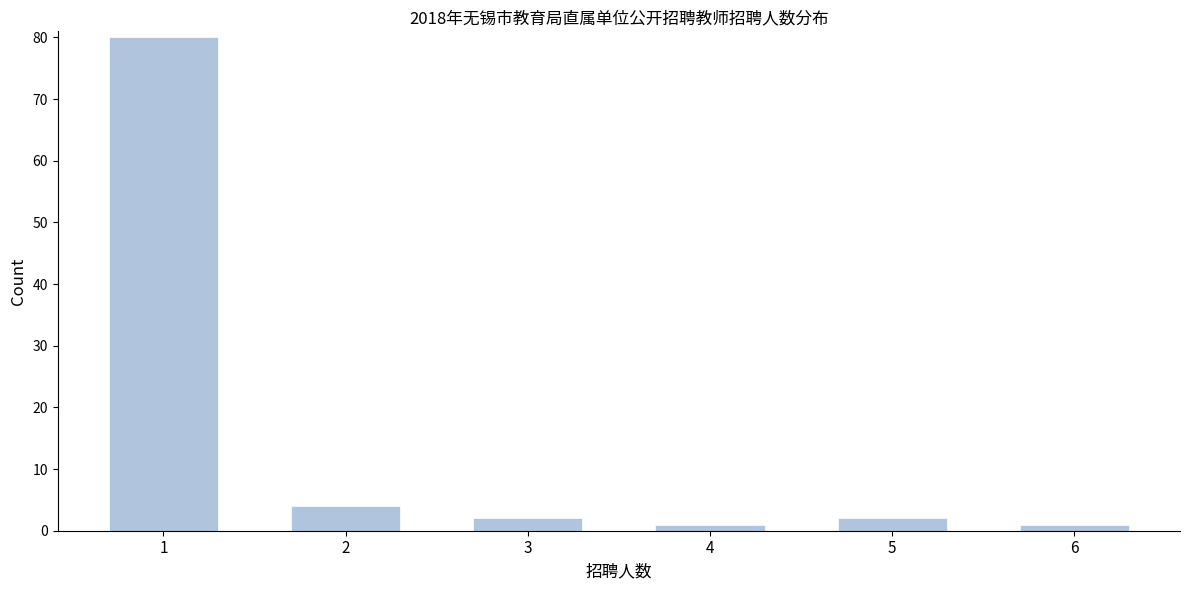

Reading right to left, extract all data points from this chart.

6=1	5=2	4=1	3=2	2=4	1=80